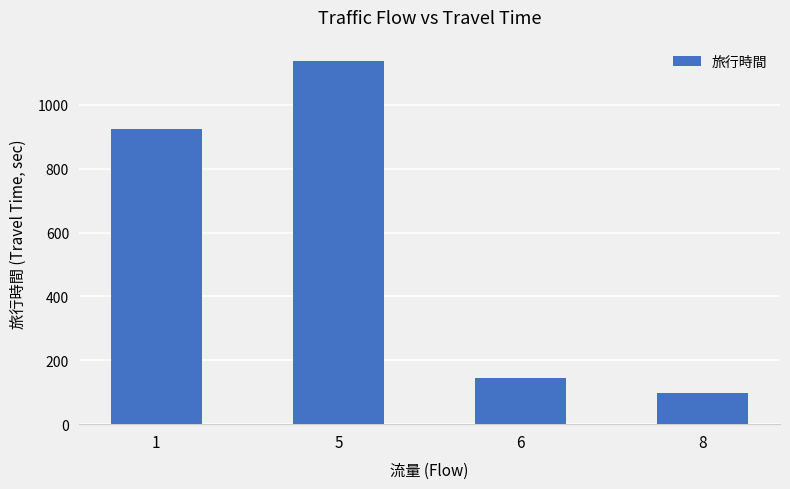

What is the average value?

576.5